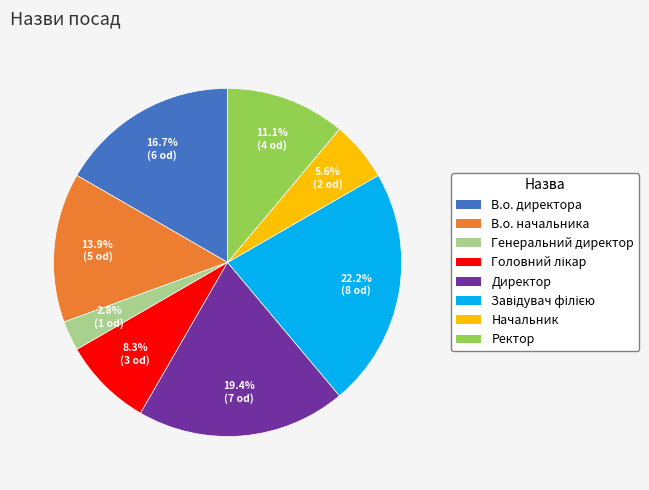

Is it true that В.о. директора is 17% of the pie?

True